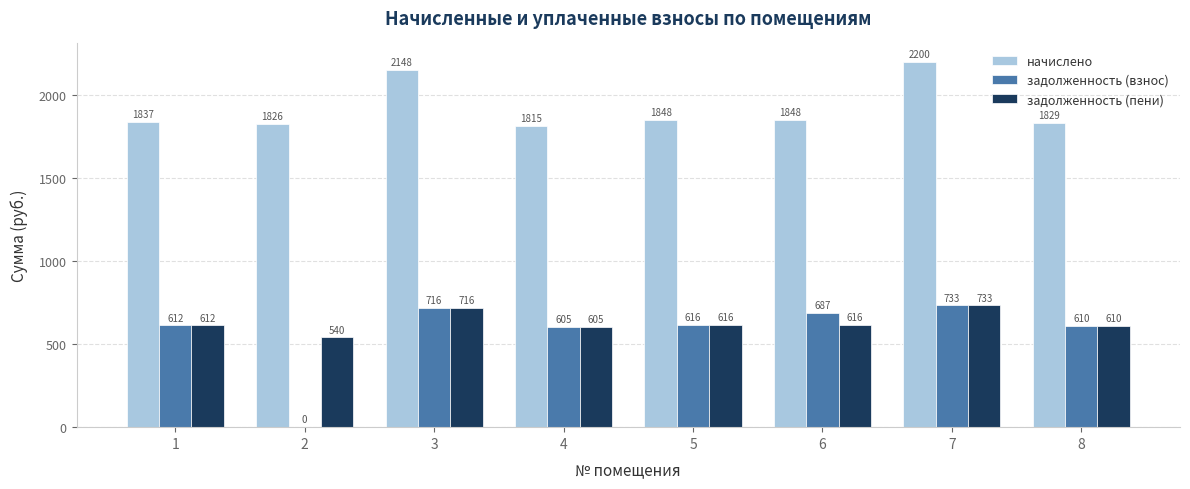

What value does the начислено series have at 7?

2199.6